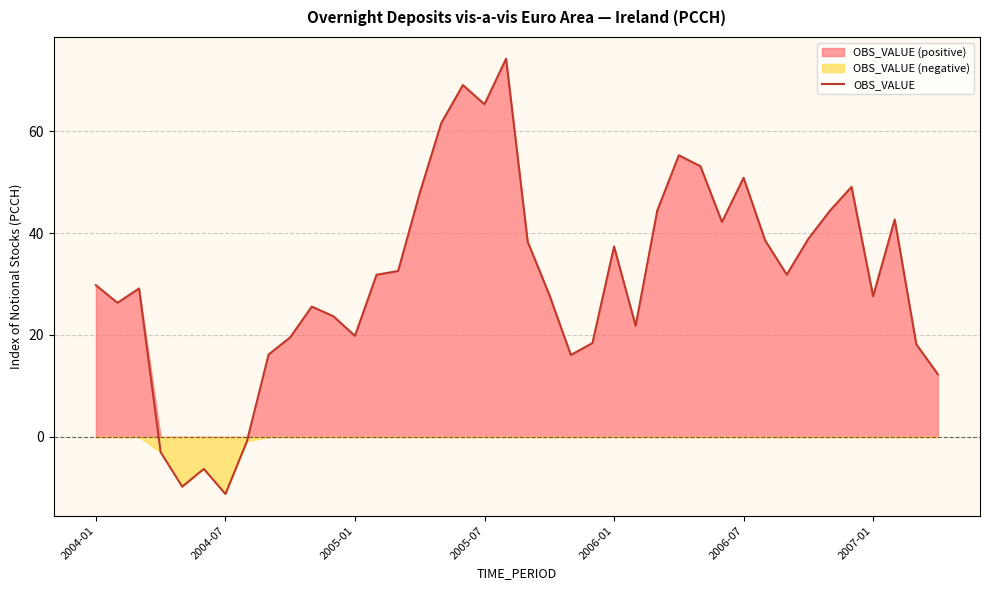

What is the smallest value displayed?

-11.2